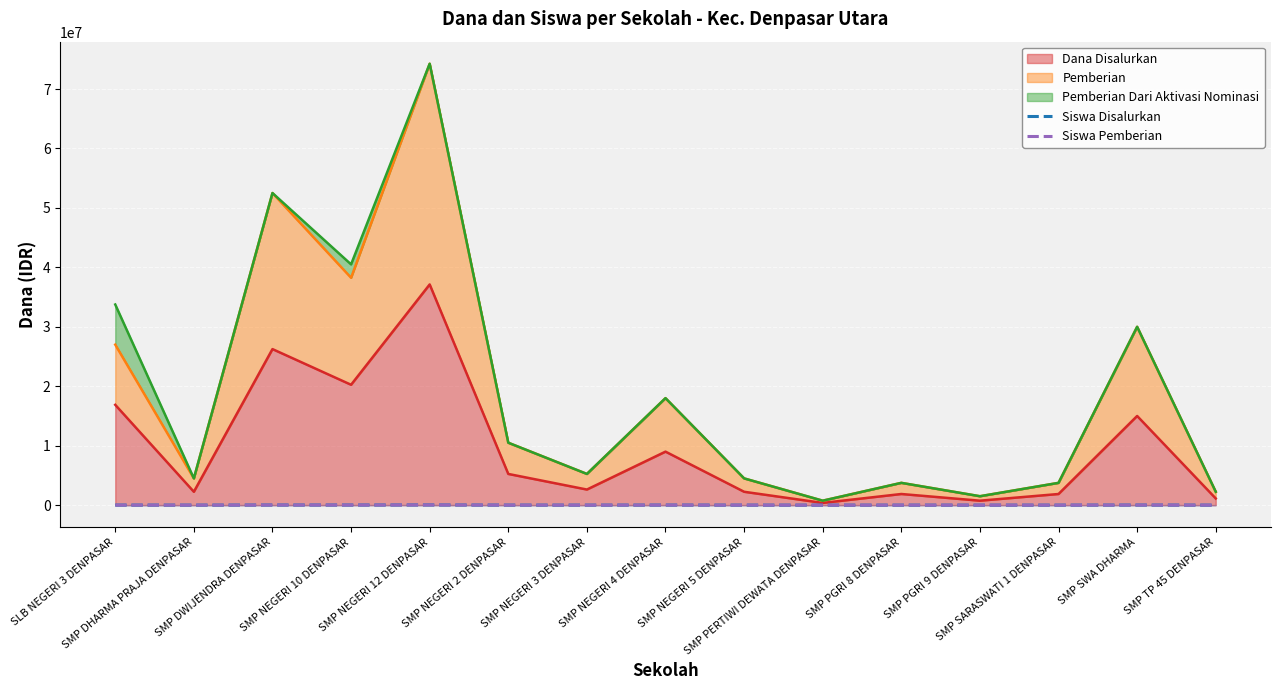

What position from the left is SMP NEGERI 12 DENPASAR?

5